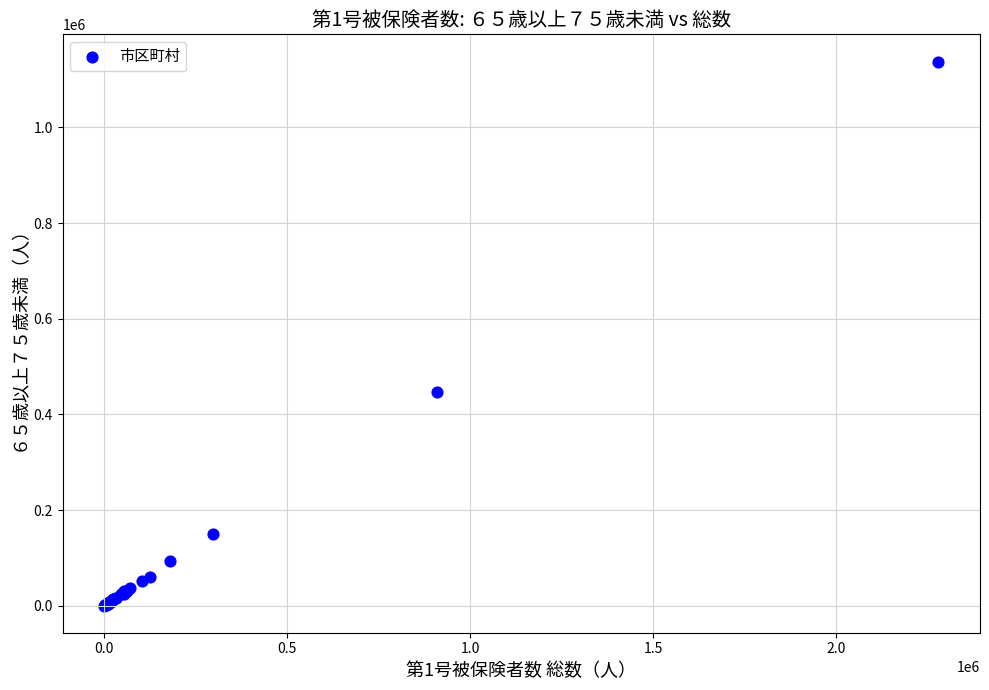

What Y value in the scatter plot is closest to 569173?

447711